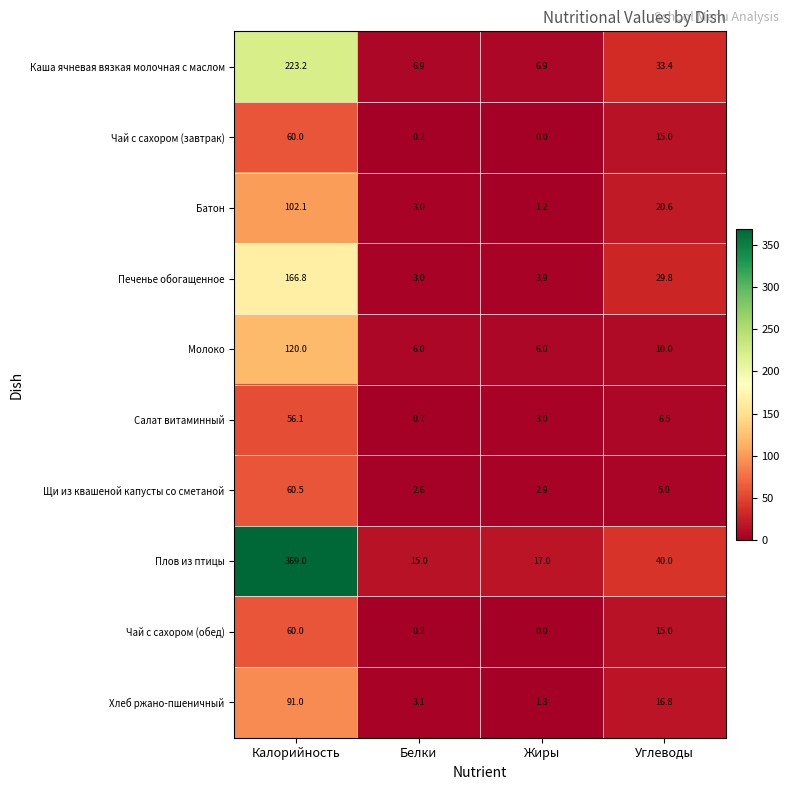

True or false: Чай с сахором (завтрак) has a value of -23.0 at Жиры.

False